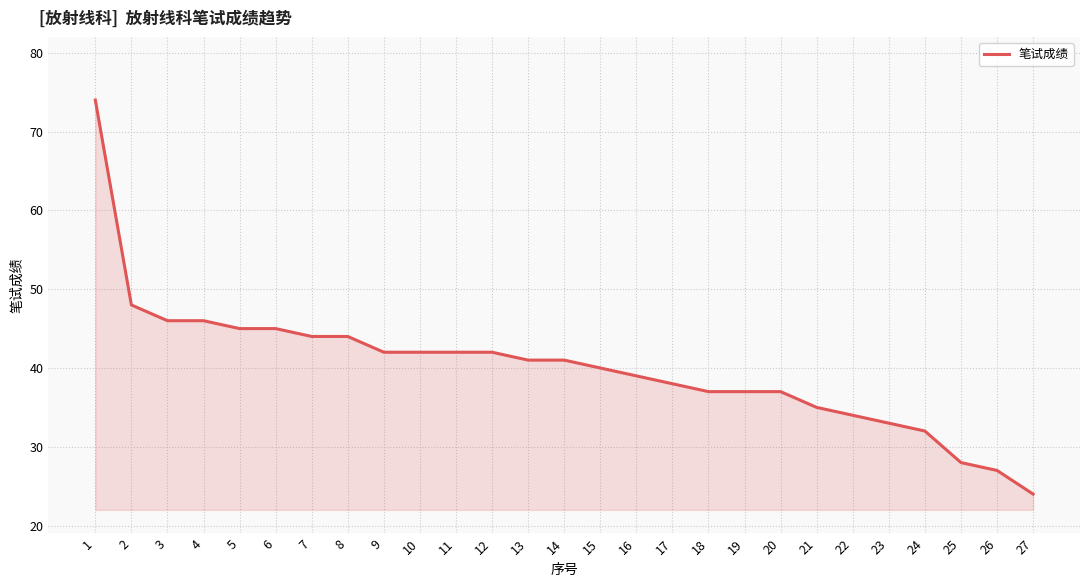

What is the sum of all values?

1083